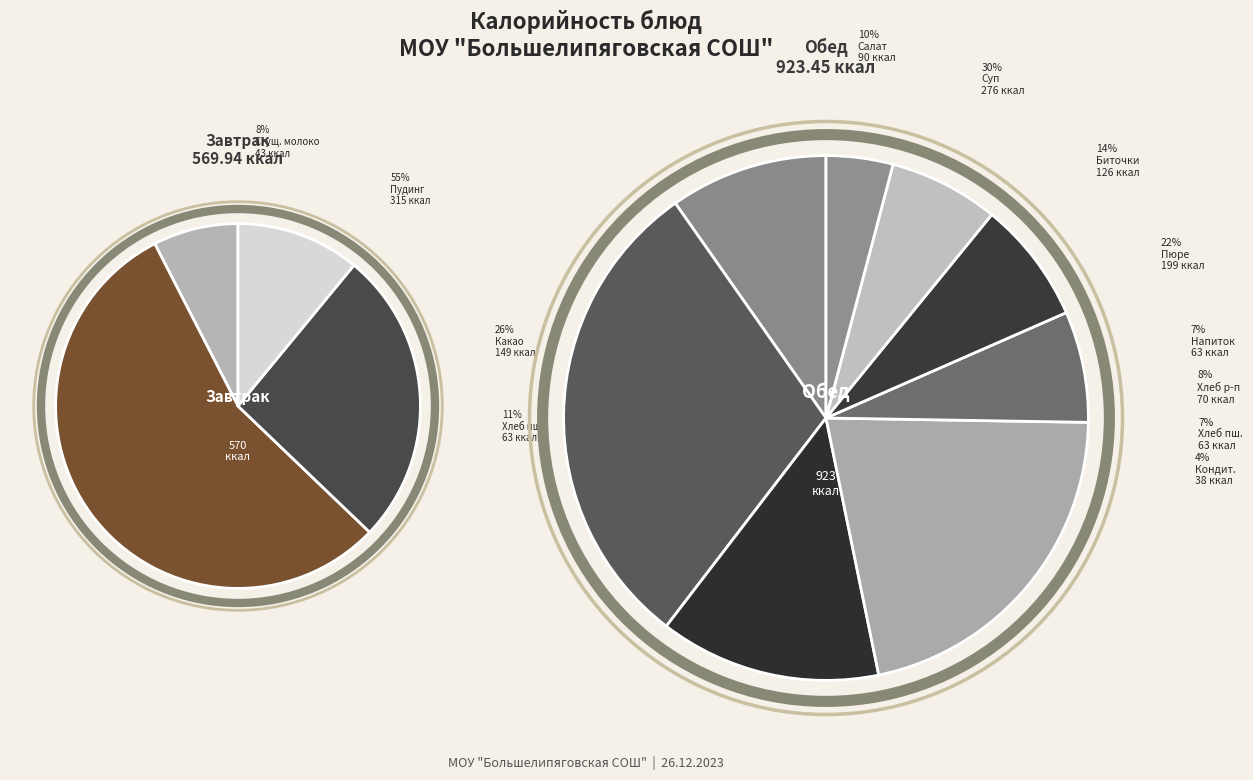

What is the change in value from Обед (Салат из свежей капусты) to Обед (Напиток апельсиновый)?

-26.7